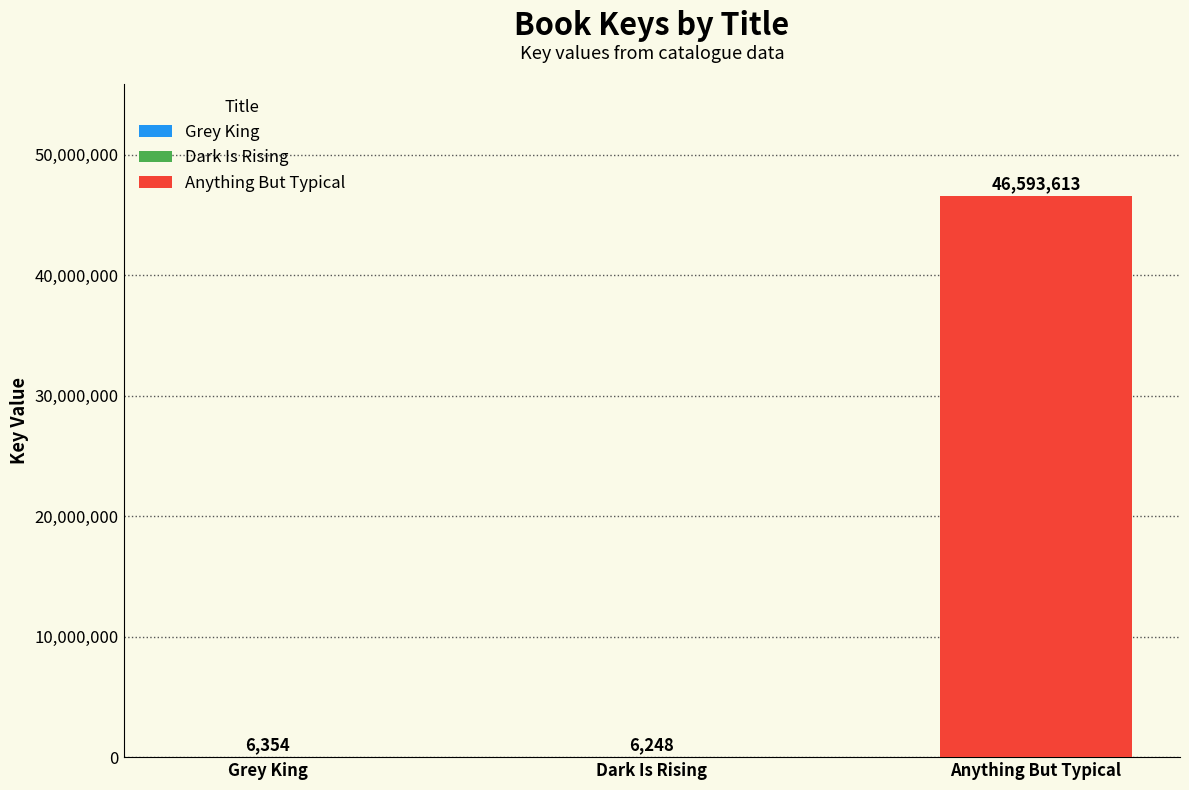

Rank the categories by value from lowest to highest.

Dark Is Rising, Grey King, Anything But Typical